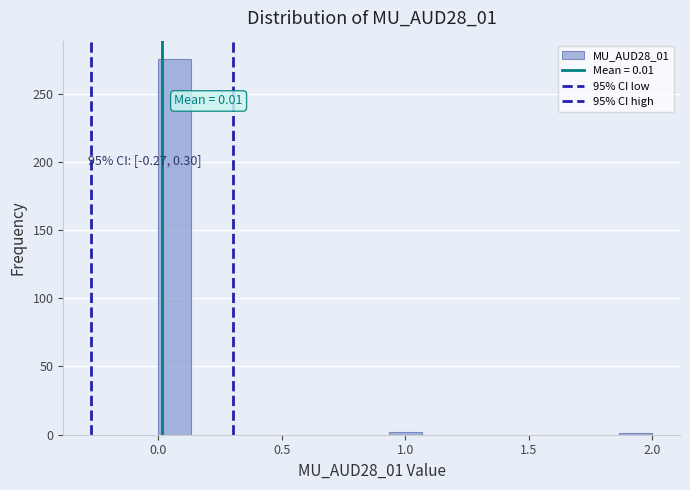

Read against the x-axis, roughly where is the centre of the tallest bar?

0.05